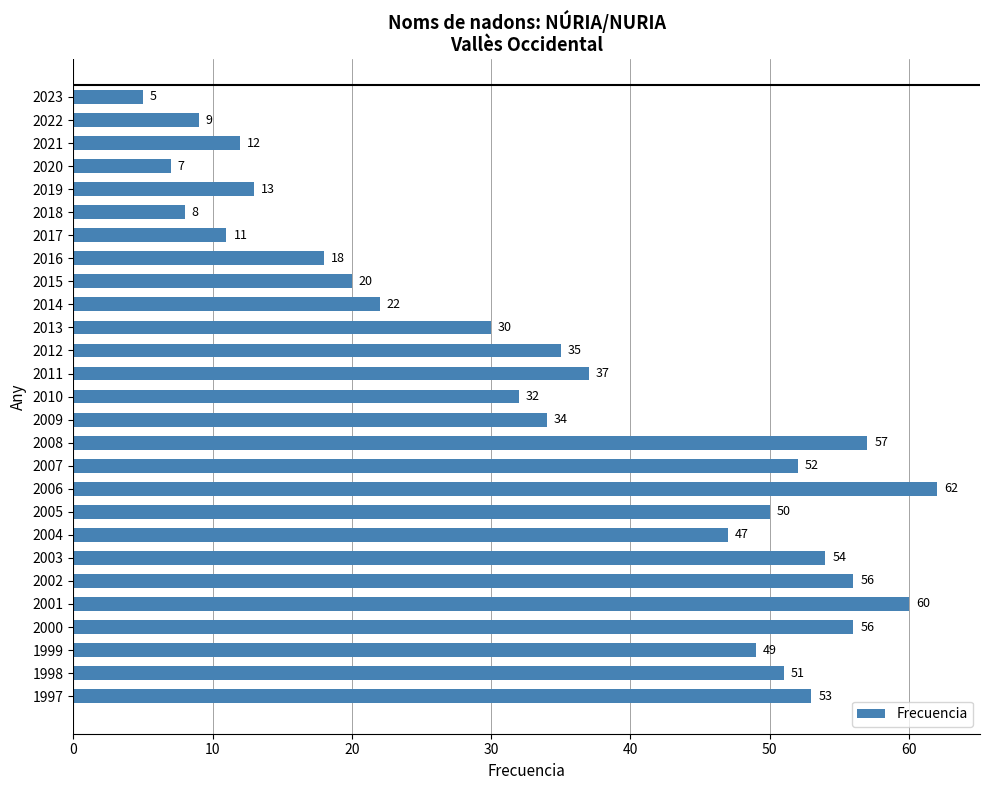

What is the sum of the values at 2008 and 2017?

68